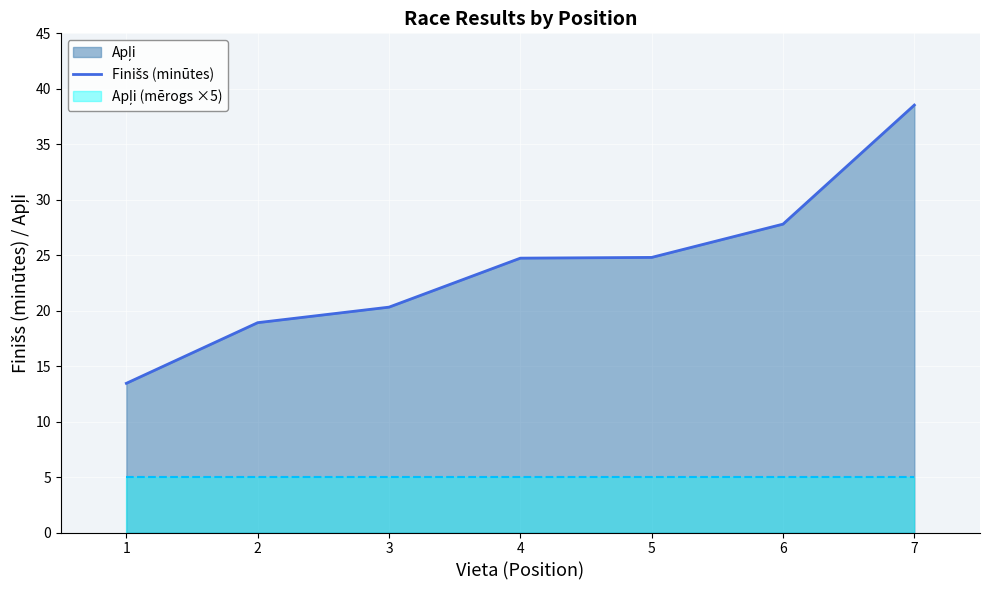

Count the number of values greater than 24.

4